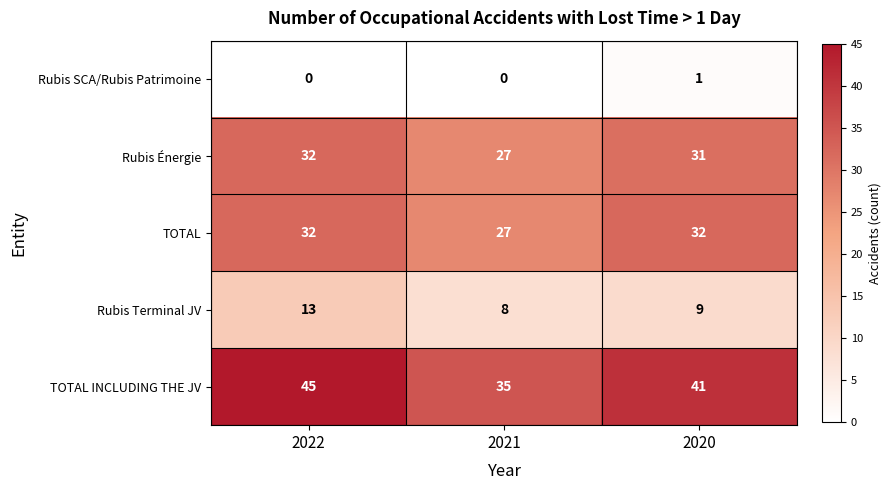

Which series has the largest range (max minus min)?

TOTAL INCLUDING THE JV